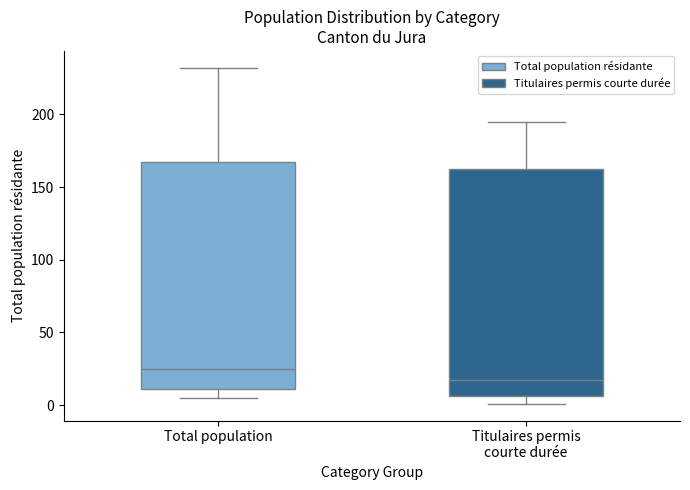

Where does the lower whisker of the box for Total population end on the y-axis? The values are not printed on the chart, so give them approximately, as read against the axis.

5